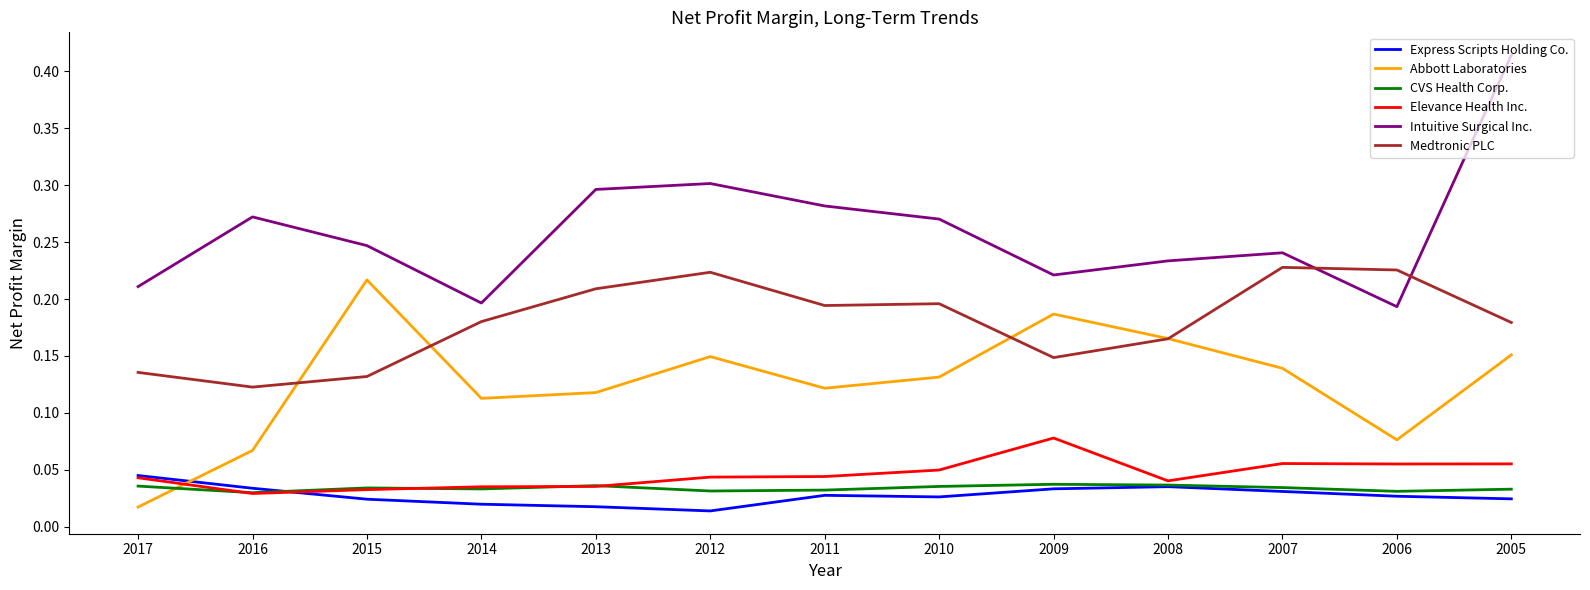

At which category is the sum across all series the highest?

2005